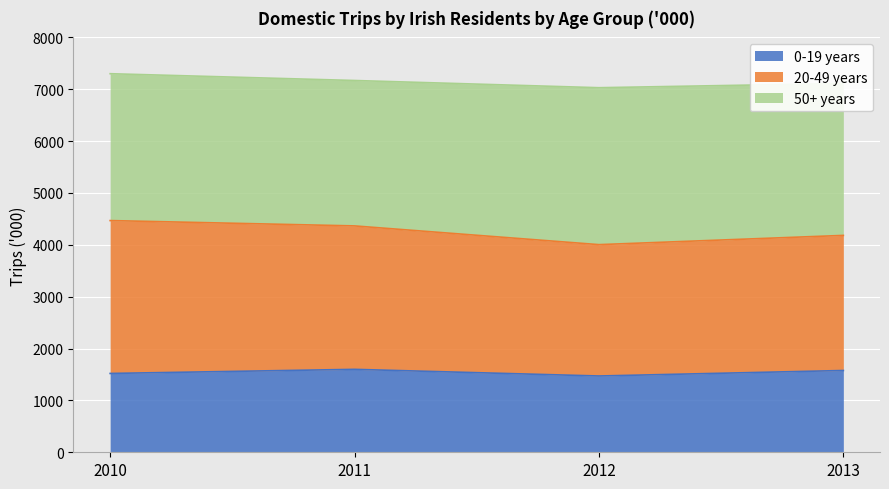

What is the greatest value displayed?

7300